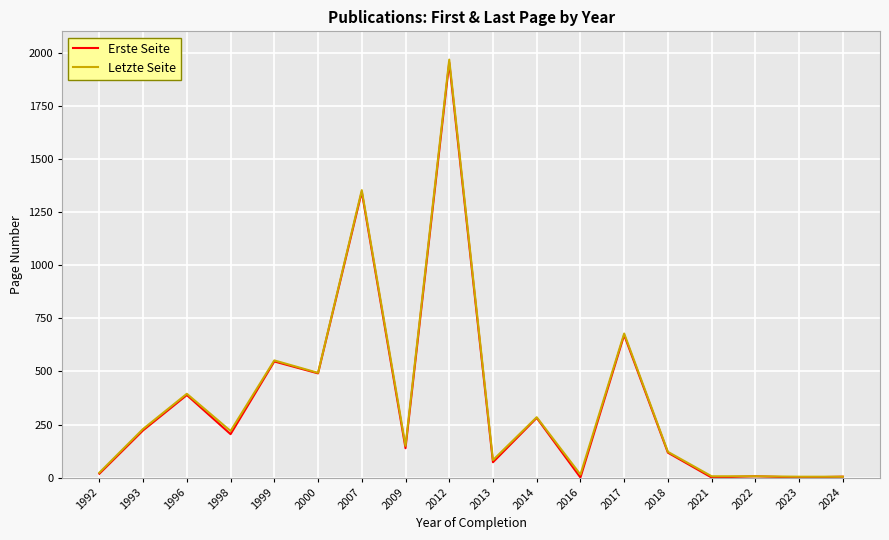

Does the chart have visible grid lines?

Yes